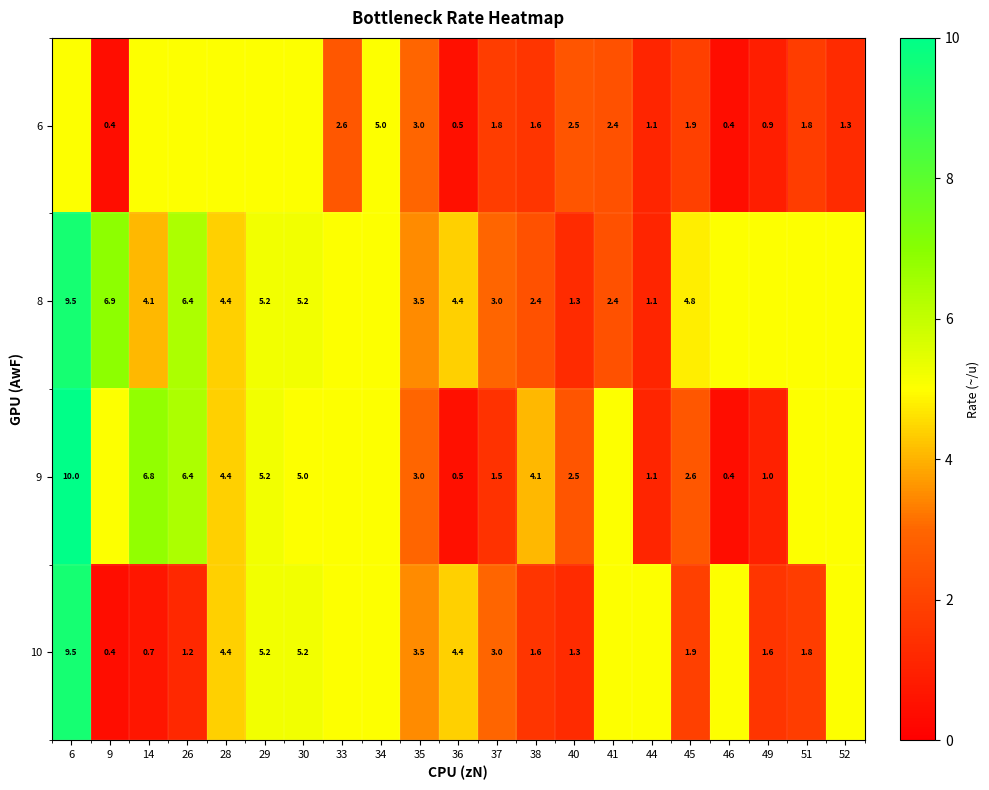

Is the value of 9 at 49 greater than the value of 6 at 46?

Yes